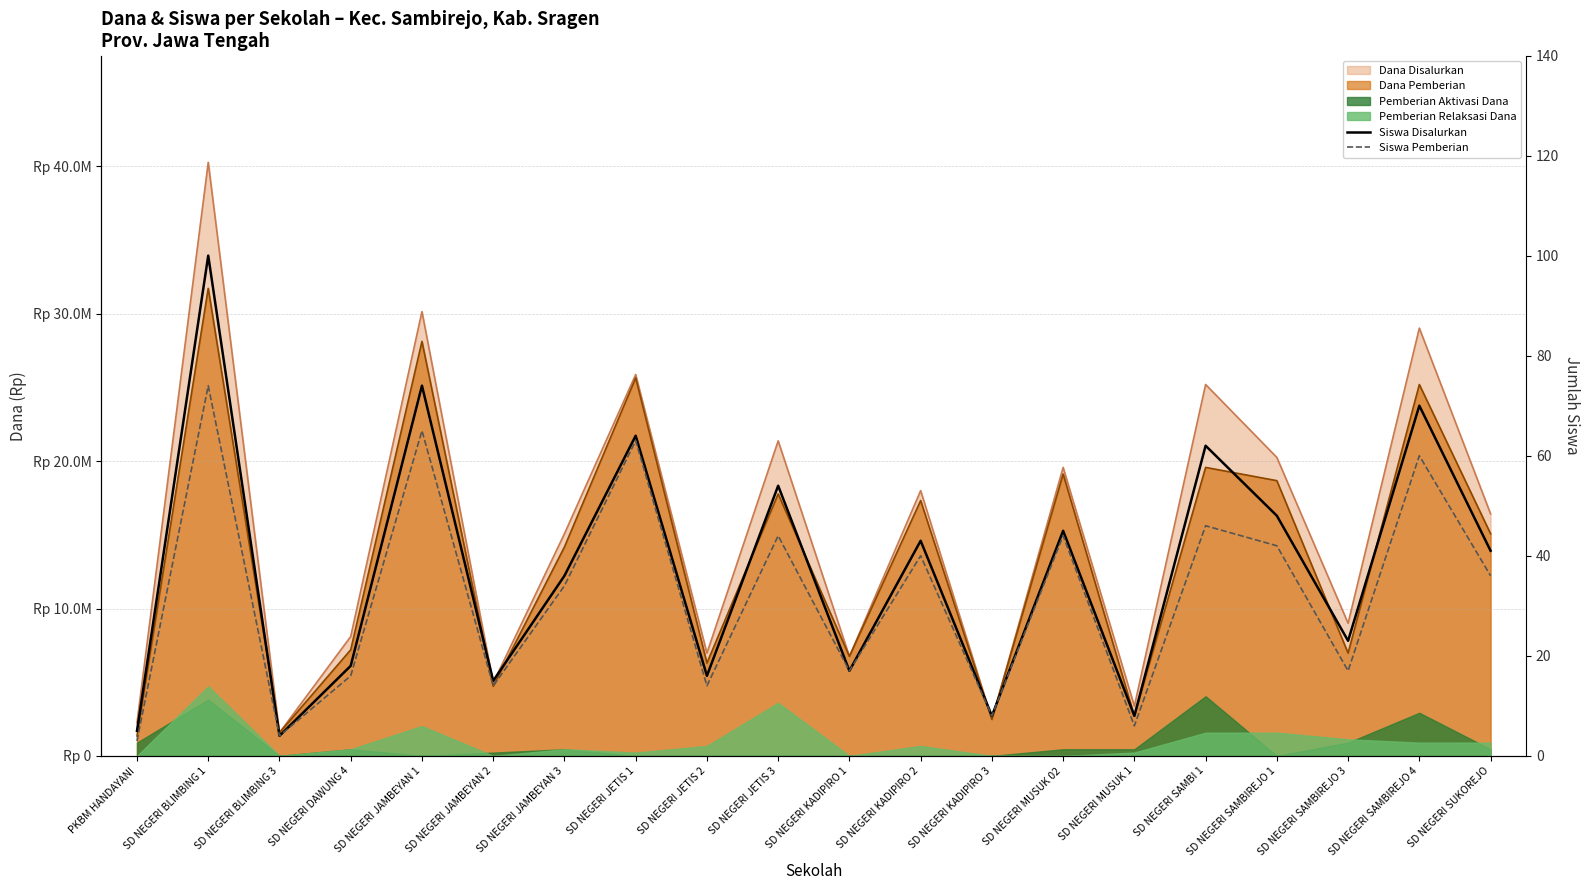

Which label corresponds to the smallest value in the chart?

PKBM HANDAYANI